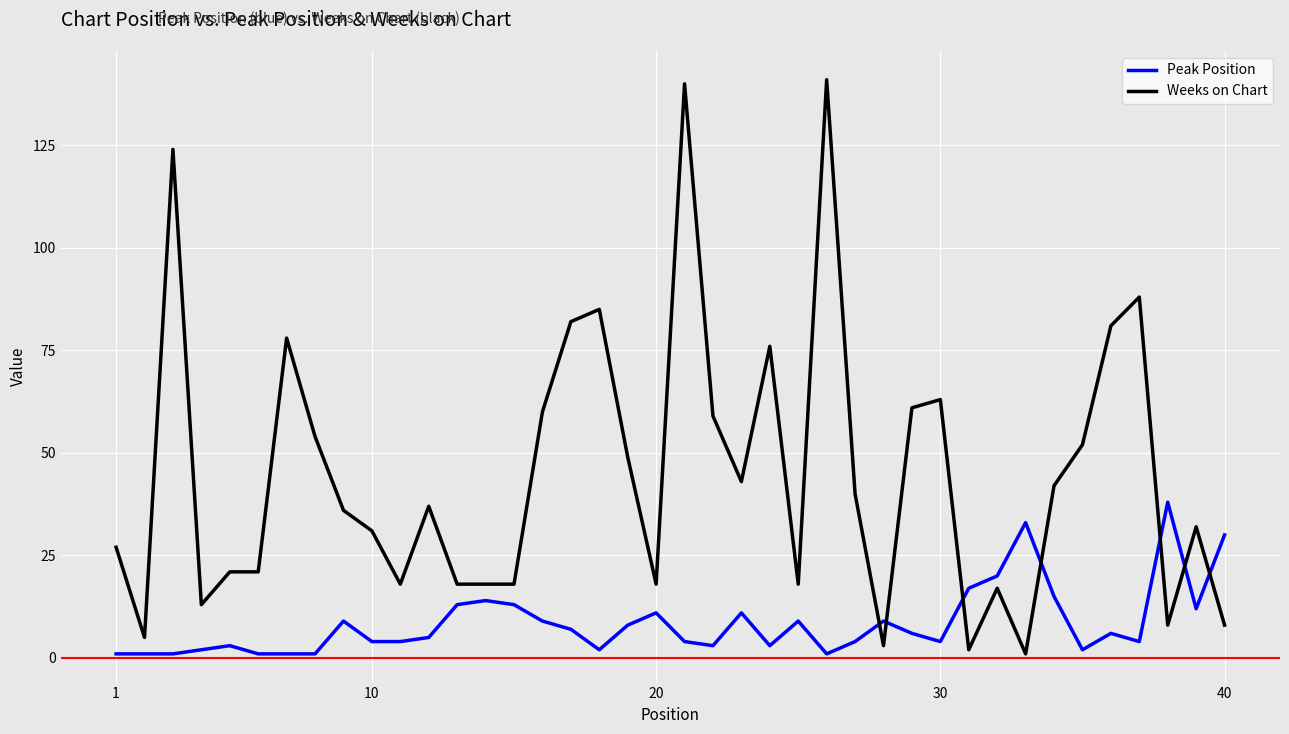

What is the difference between the maximum and minimum values in the Weeks on Chart series?

140